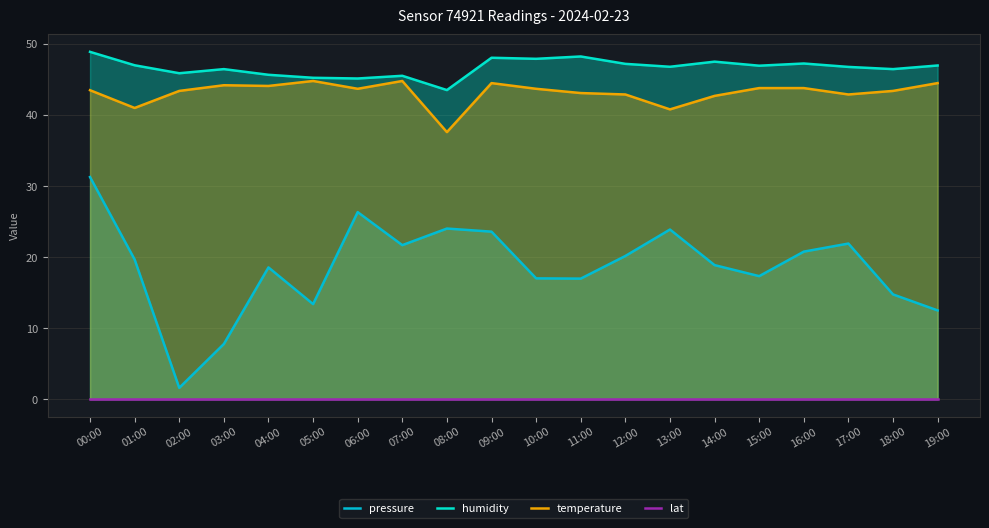

True or false: temperature and lat intersect in this chart.

False